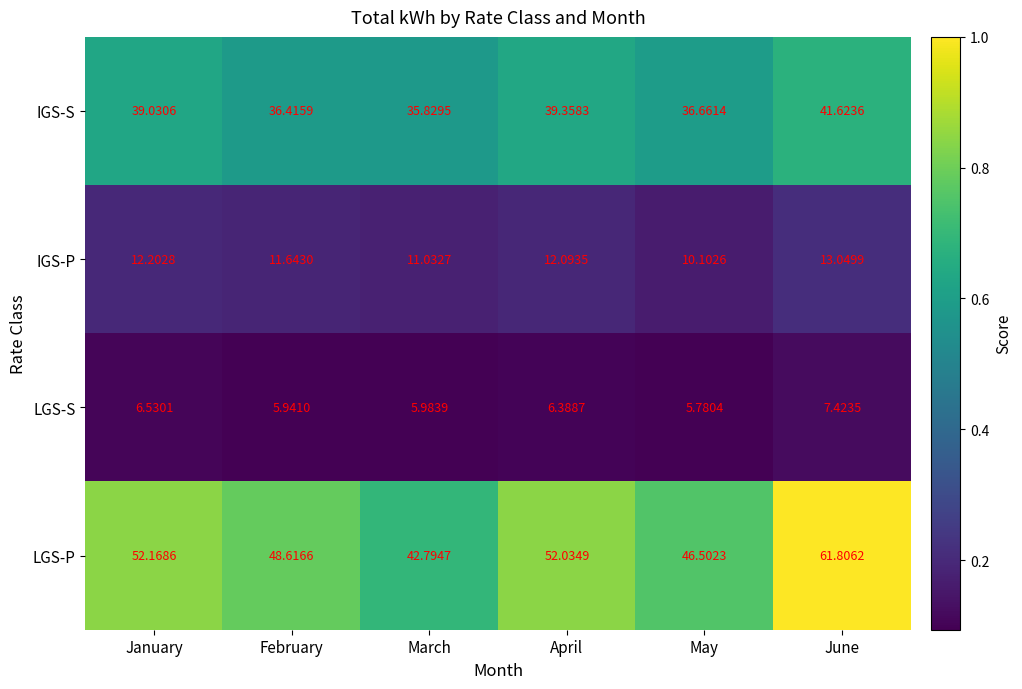

How many series are shown in this chart?

4